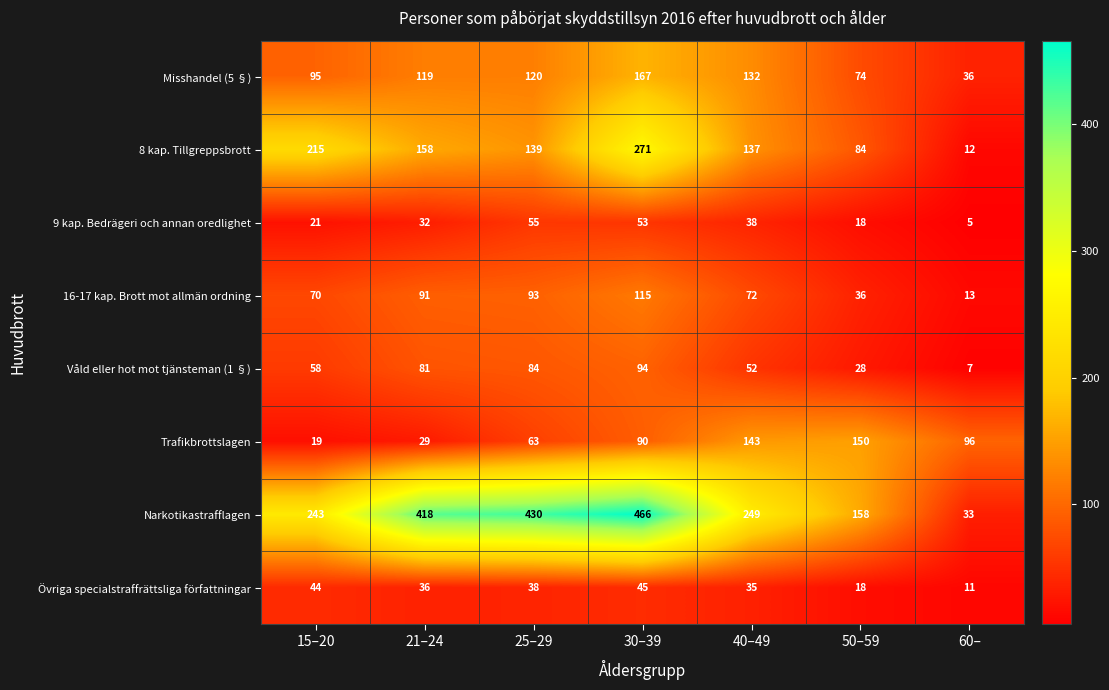

How many distinct data groups are displayed?

8